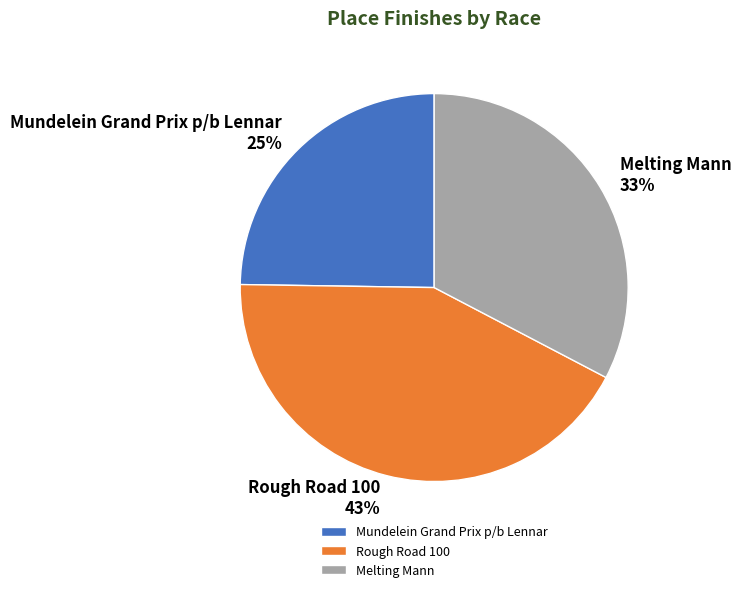

To the nearest percent, what is the difference between the Mundelein Grand Prix p/b Lennar and Melting Mann slice percentages?

8%